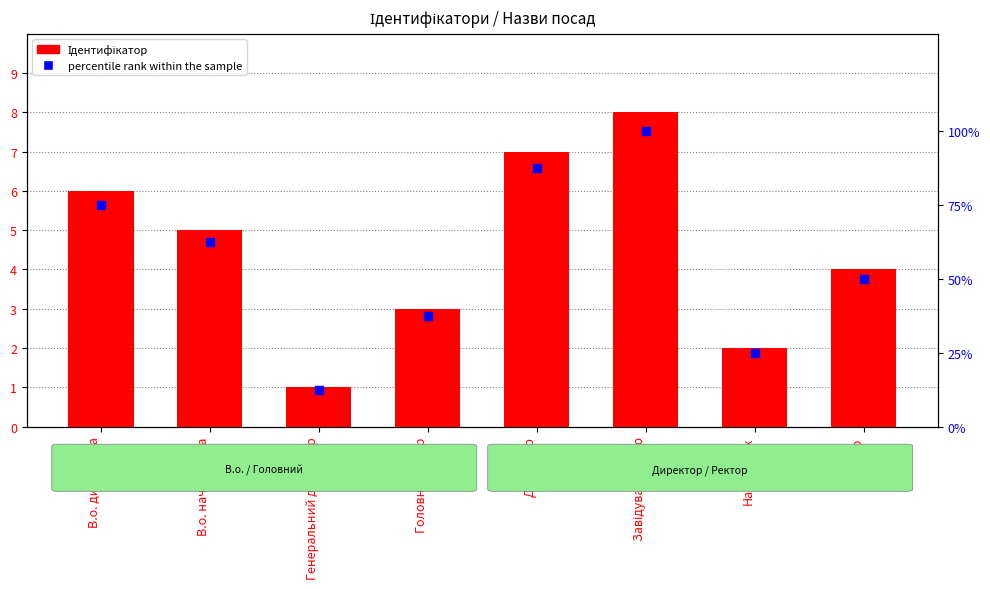

Is the value of Ідентифікатор at Начальник greater than the value of percentile rank within the sample at Генеральний директор?

No